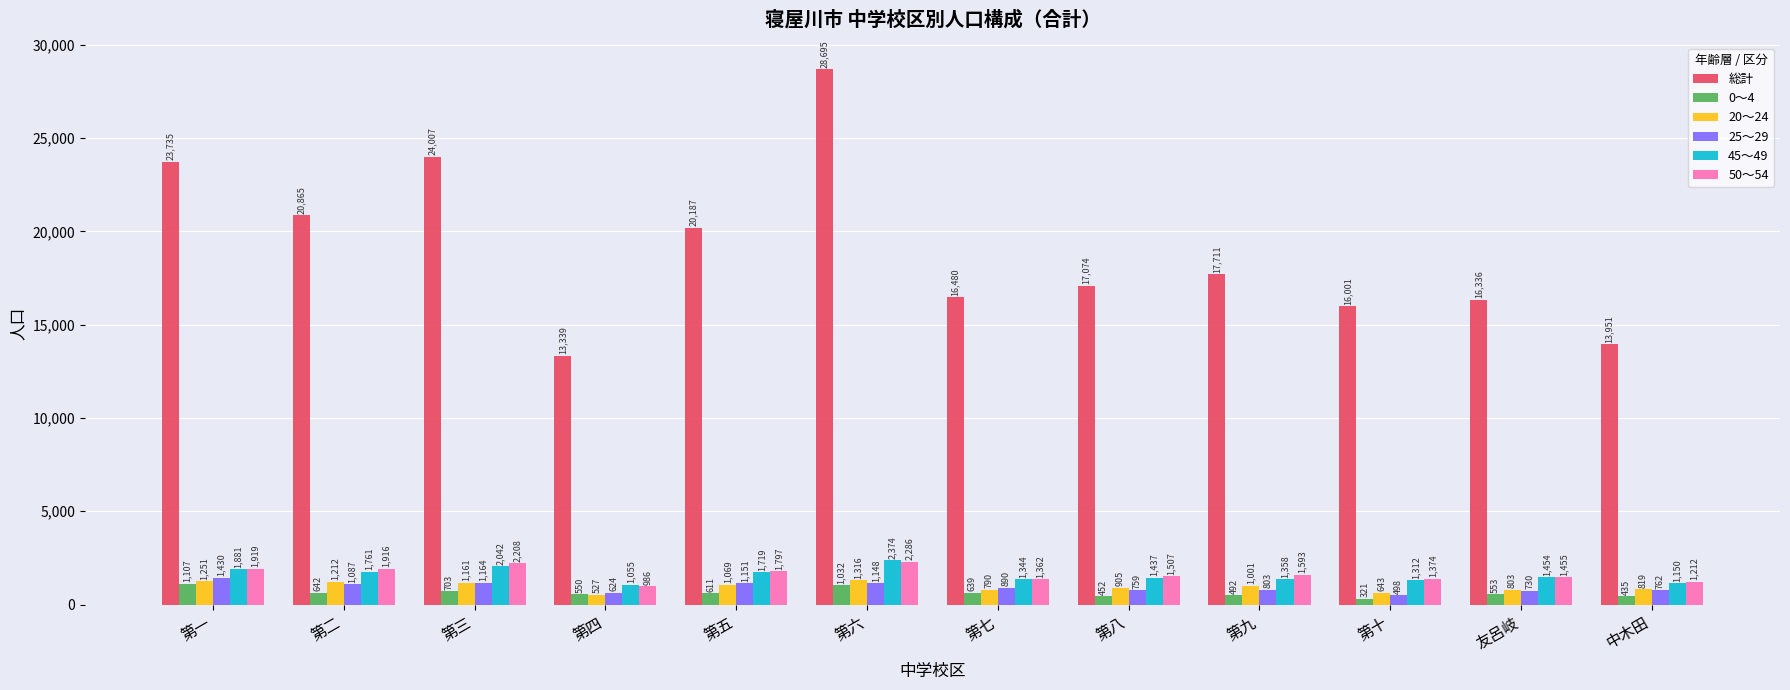

What is the average value of the 20～24 series?

958